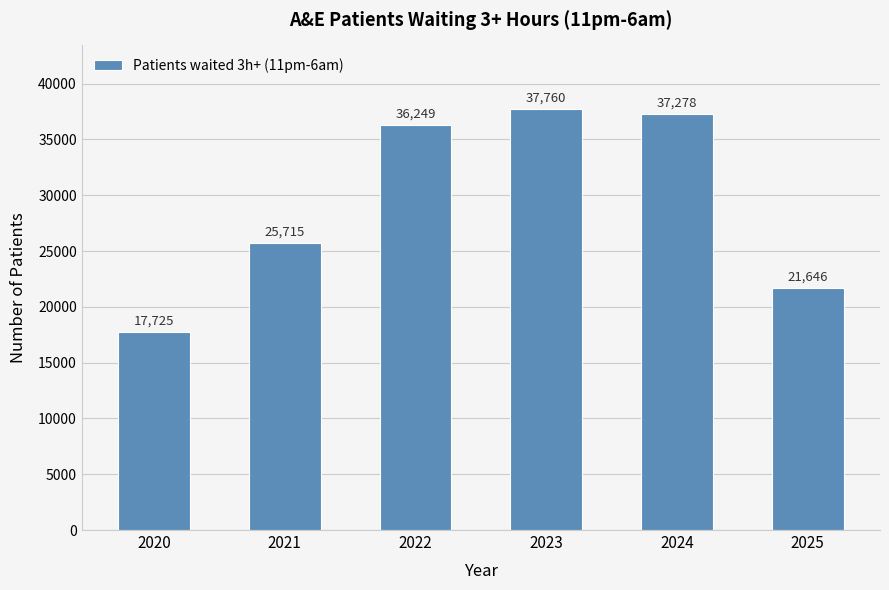

True or false: the data shows 21646 at 2025.

True